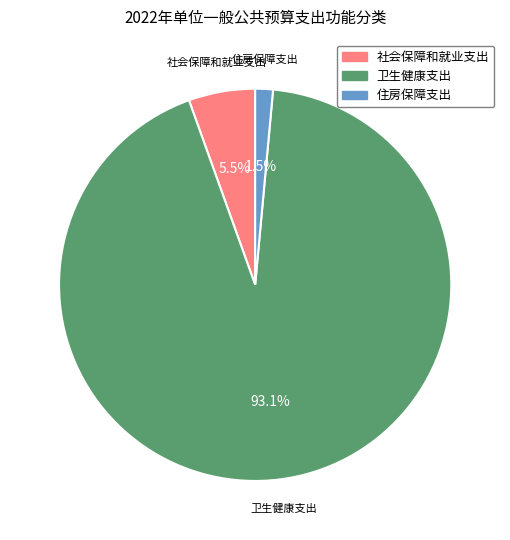

Rank the categories by value from highest to lowest.

卫生健康支出, 社会保障和就业支出, 住房保障支出